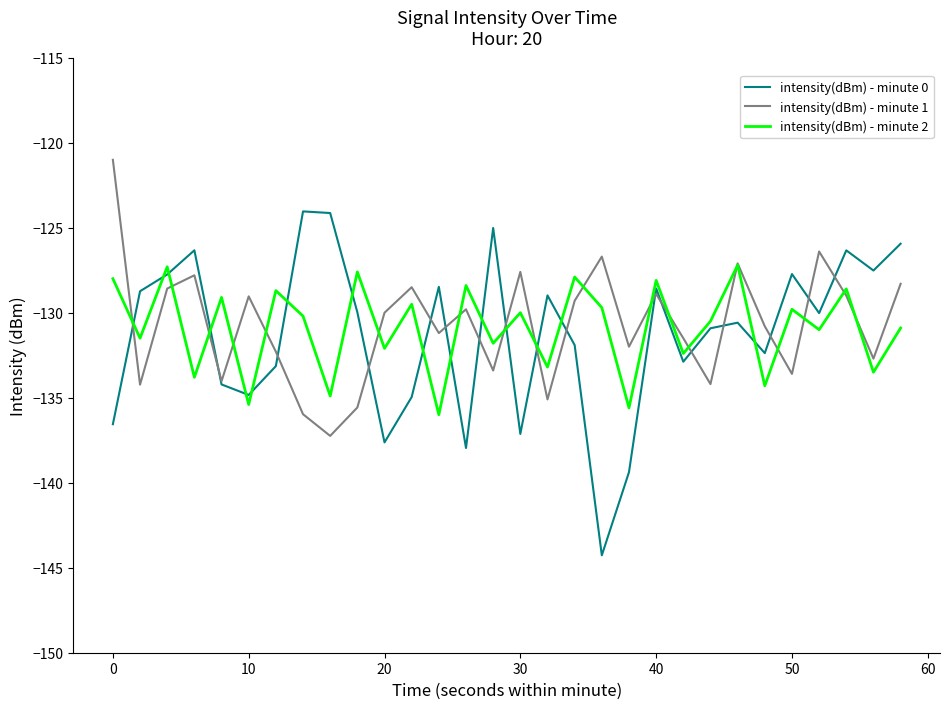

Rank the series by their maximum value, from highest to lowest.

intensity(dBm) - minute 1, intensity(dBm) - minute 0, intensity(dBm) - minute 2